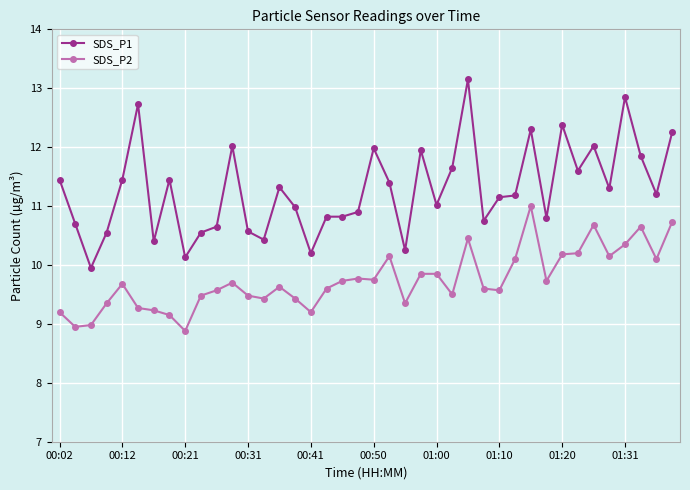

Which series has the largest total across all categories?

SDS_P1